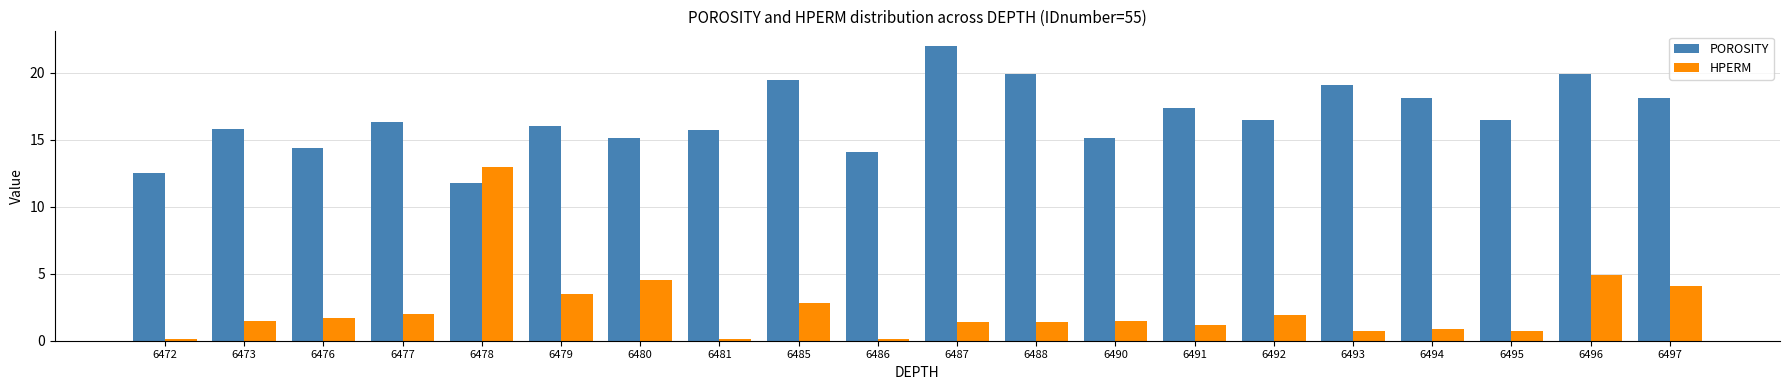

Rank the series at 6481 from highest to lowest value.

POROSITY, HPERM